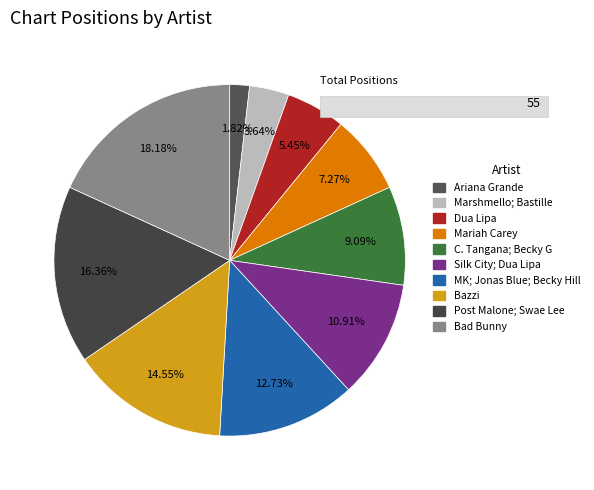

To the nearest percent, what is the difference between the largest and smallest slice percentages?

16%